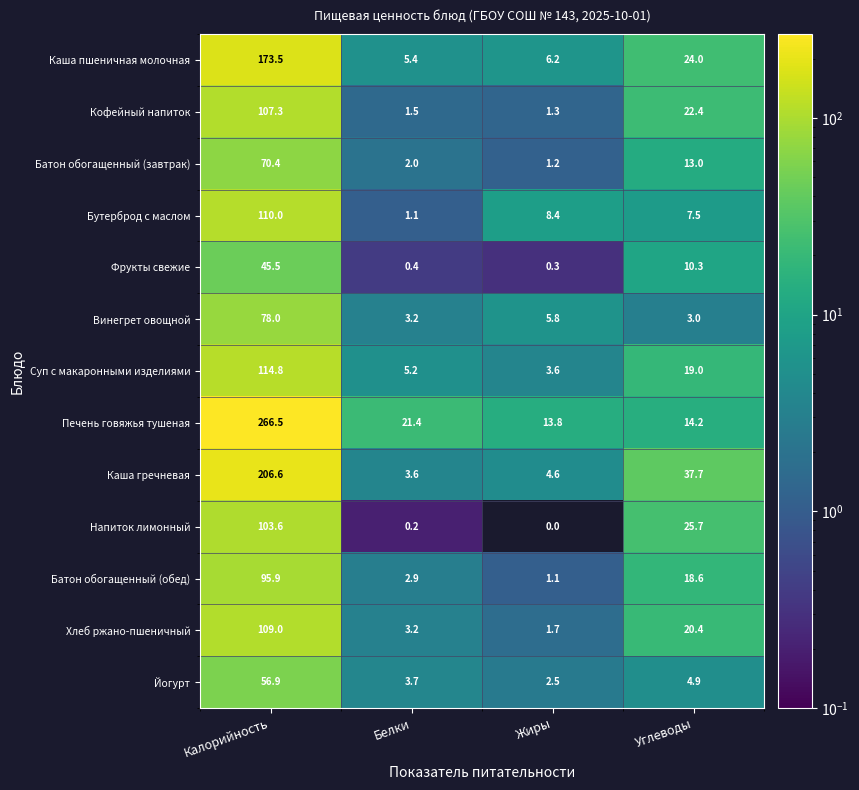

How many series are shown in this chart?

13